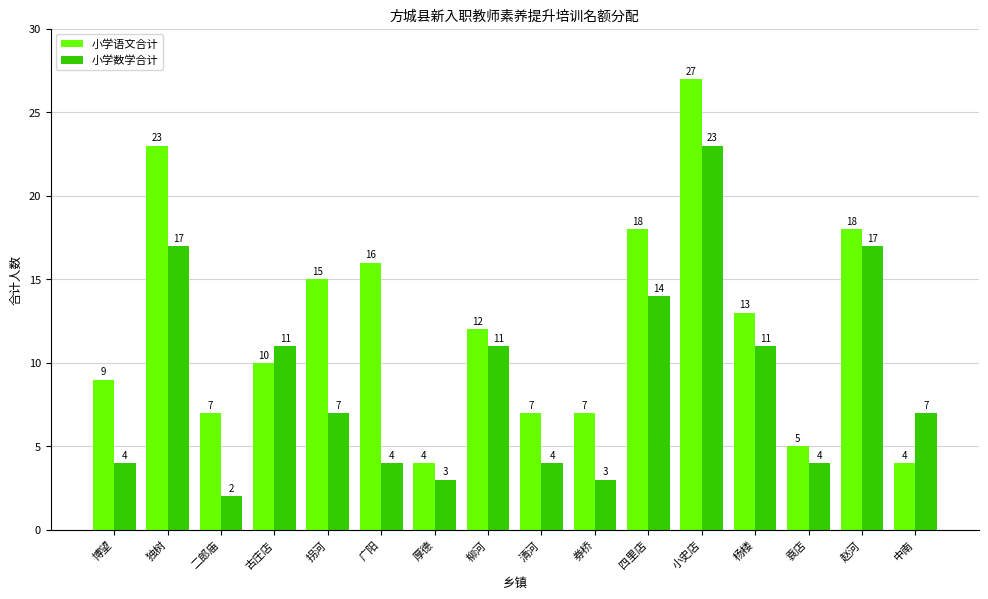

Which category has the lowest value across all series?

二郎庙